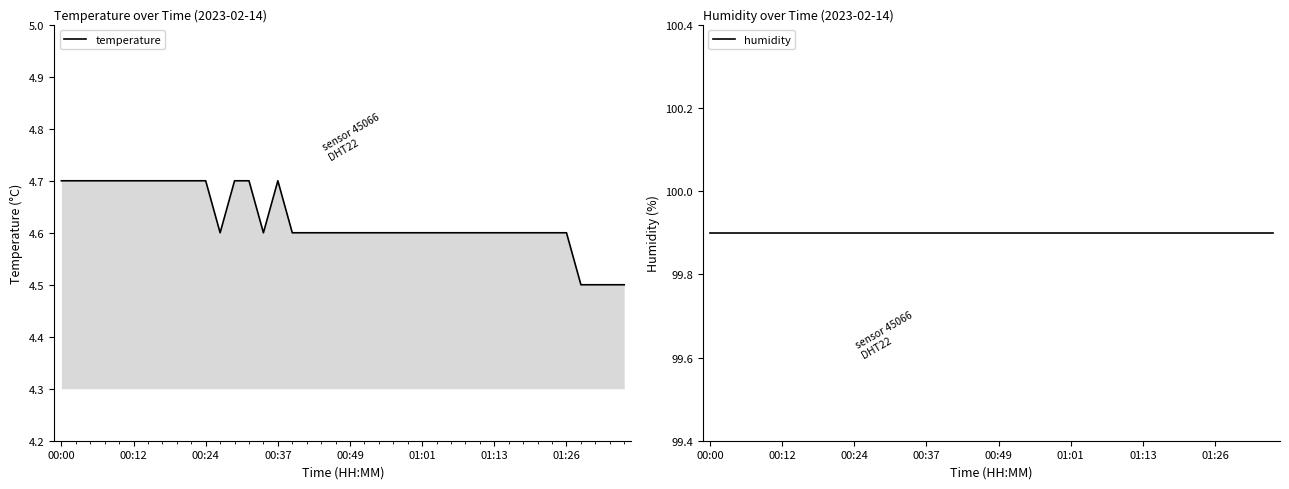

What is the value of the humidity point at the 32nd from the left?

99.9